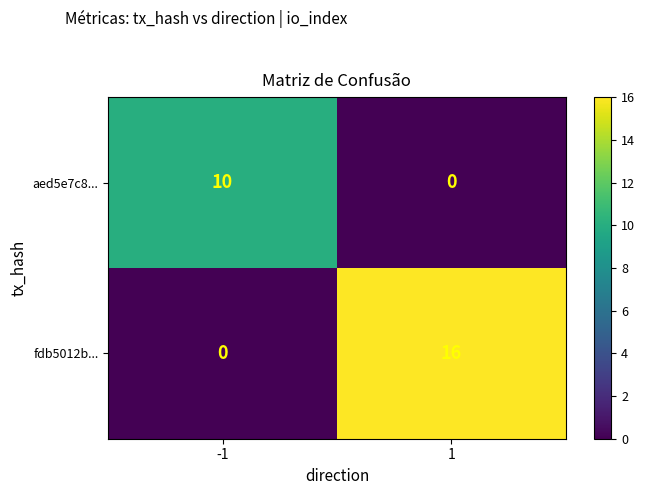

What is the spread (max minus min) of values at -1?

10